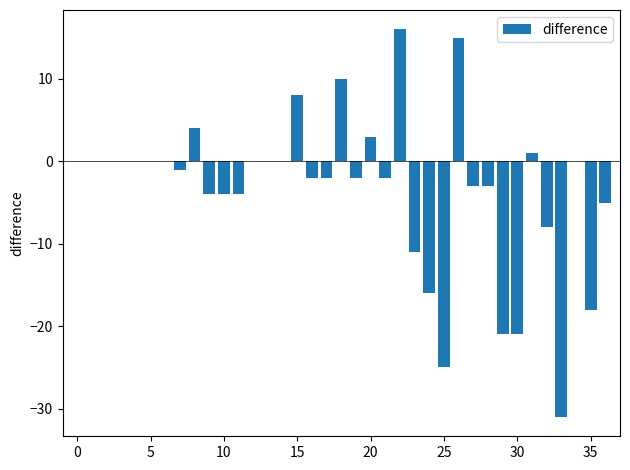

What is the sum of all values?

-126